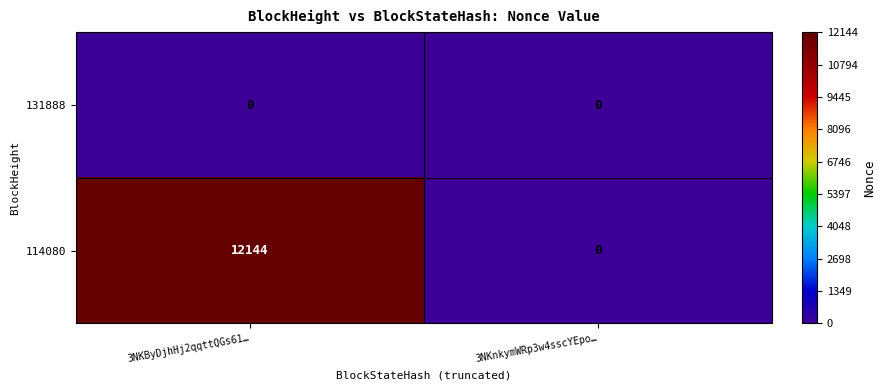

Reading right to left, list all the values displayed in this chart.

131888: 3NKnkymWRp3w4sscYEpo…=0	3NKByDjhHj2qqttQGs61…=0
114080: 3NKnkymWRp3w4sscYEpo…=0	3NKByDjhHj2qqttQGs61…=12144